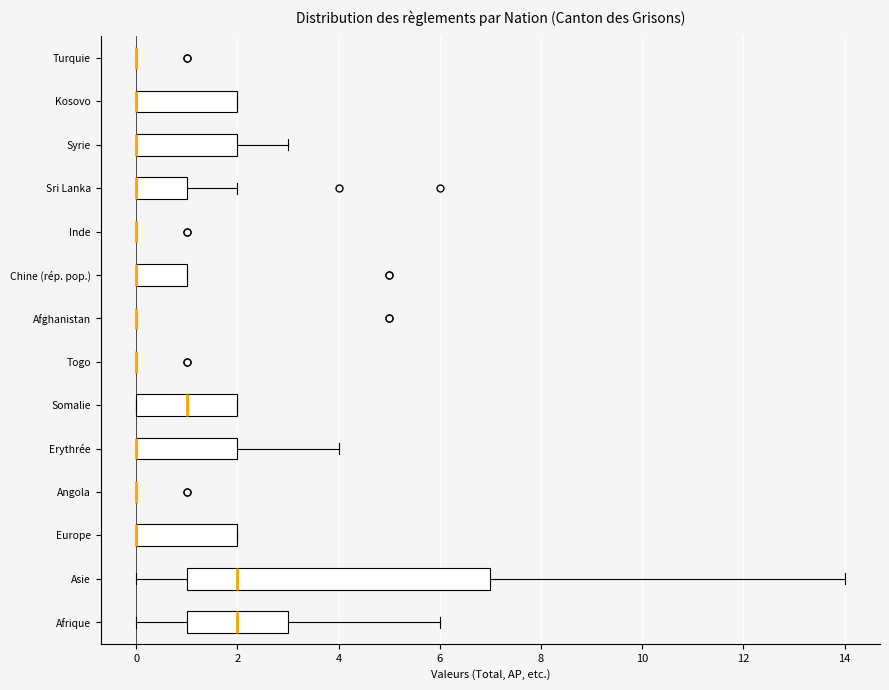

Where is the left edge of the box for Sri Lanka on the x-axis? The values are not printed on the chart, so give them approximately, as read against the axis.

0